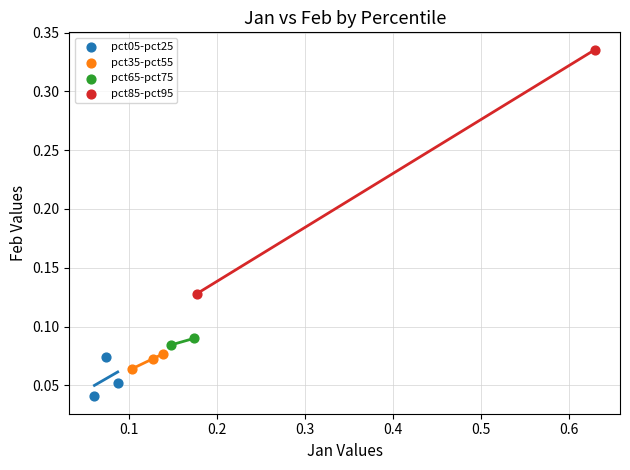

What are all the series names shown in the legend?

pct05-pct25, pct35-pct55, pct65-pct75, pct85-pct95